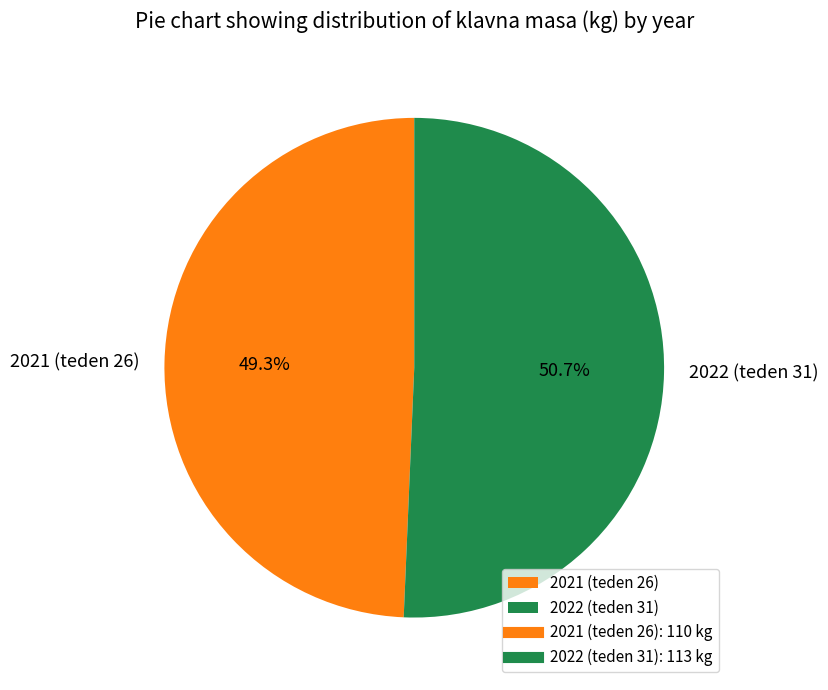

Combined, what portion of the pie is 2021 (teden 26) and 2022 (teden 31)?

100.0%